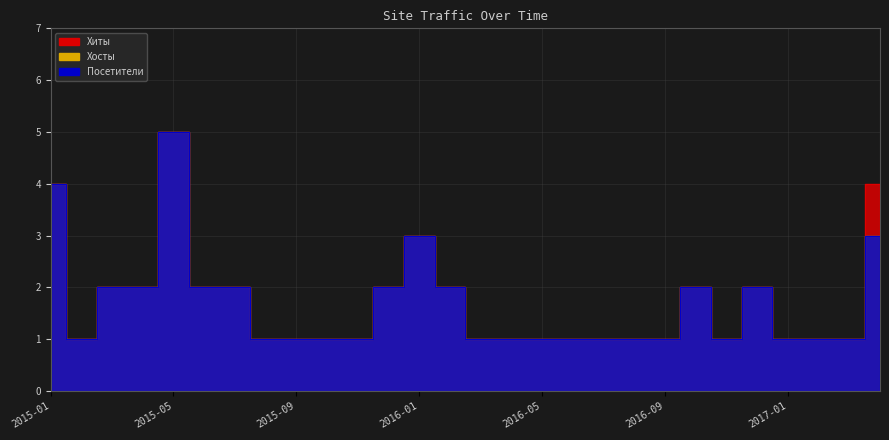

How many lines are shown in the chart?

3